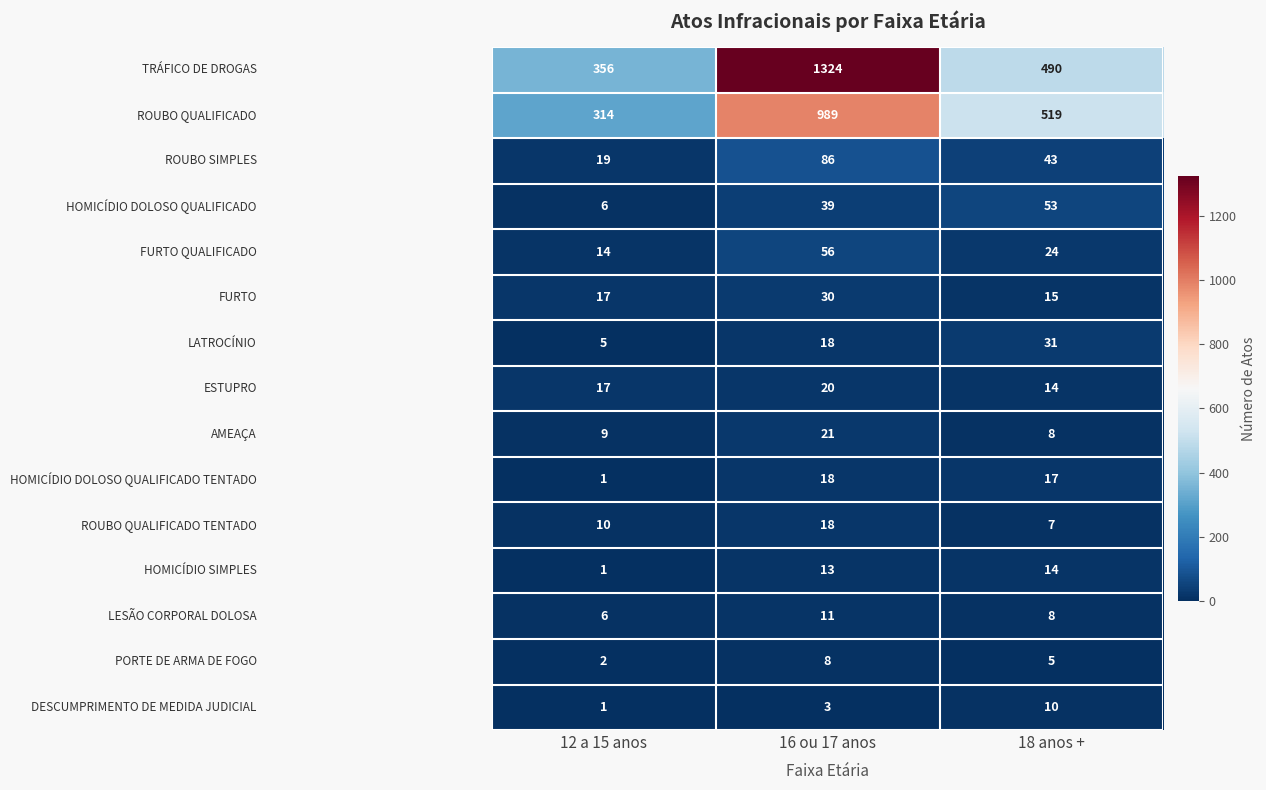

What is the spread (max minus min) of values at 18 anos +?

514